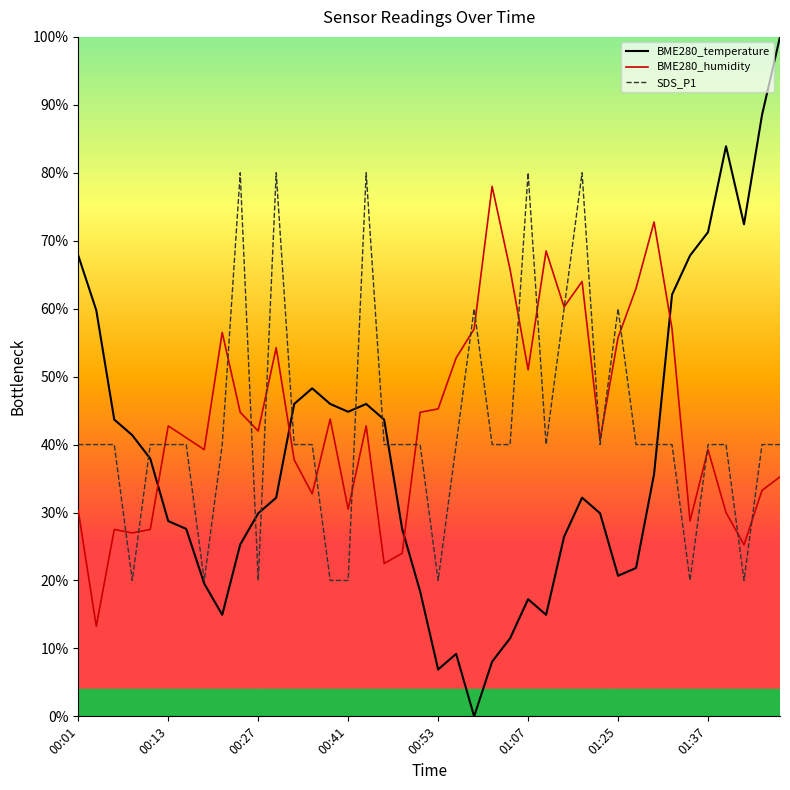

The SDS_P1 series shows 9.9 at 00:33. True or false?

False